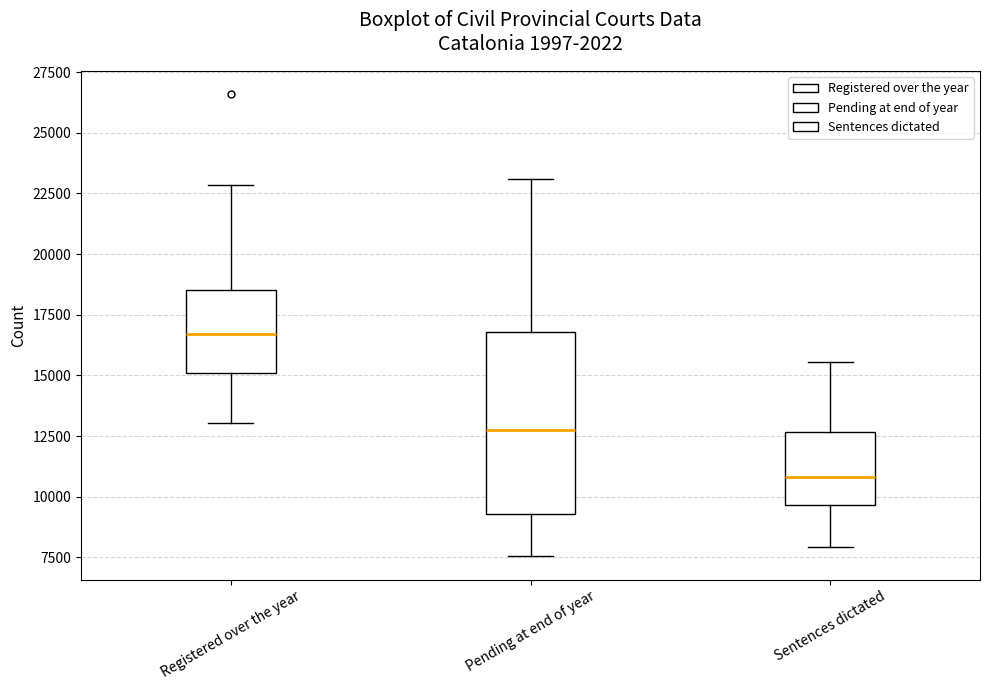

Which box has the lowest median line?

Sentences dictated